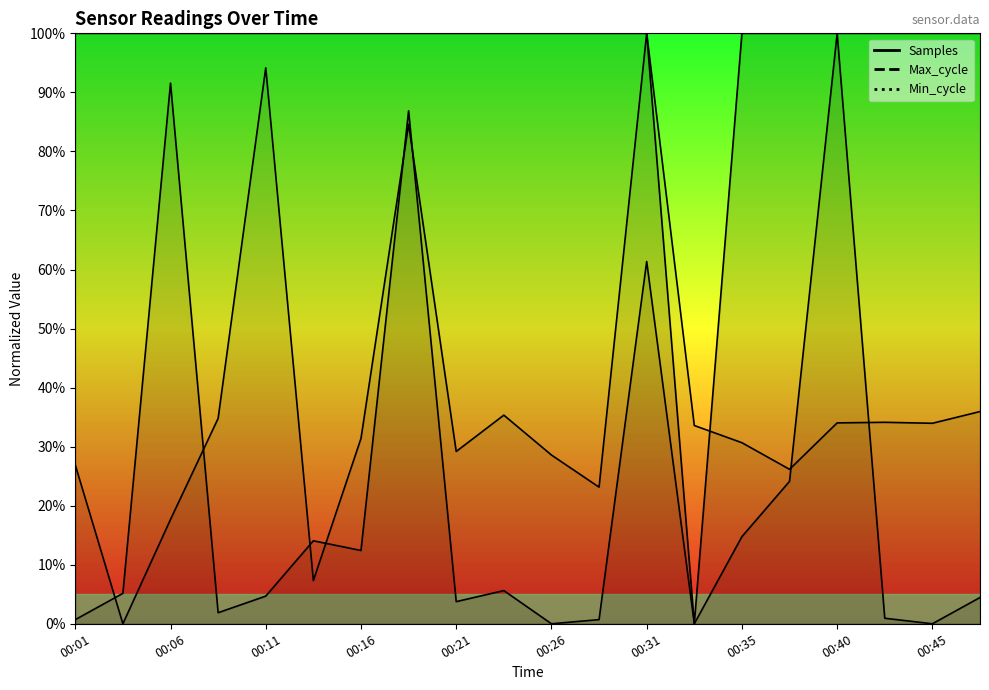

What is the value of the Min_cycle point at the 3rd from the left?

100.0